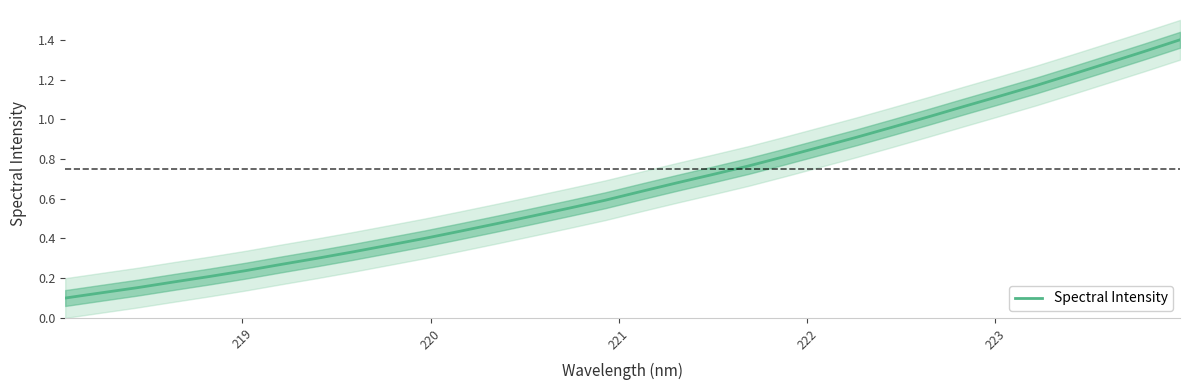

What is the maximum value for Spectral Intensity?

1.4